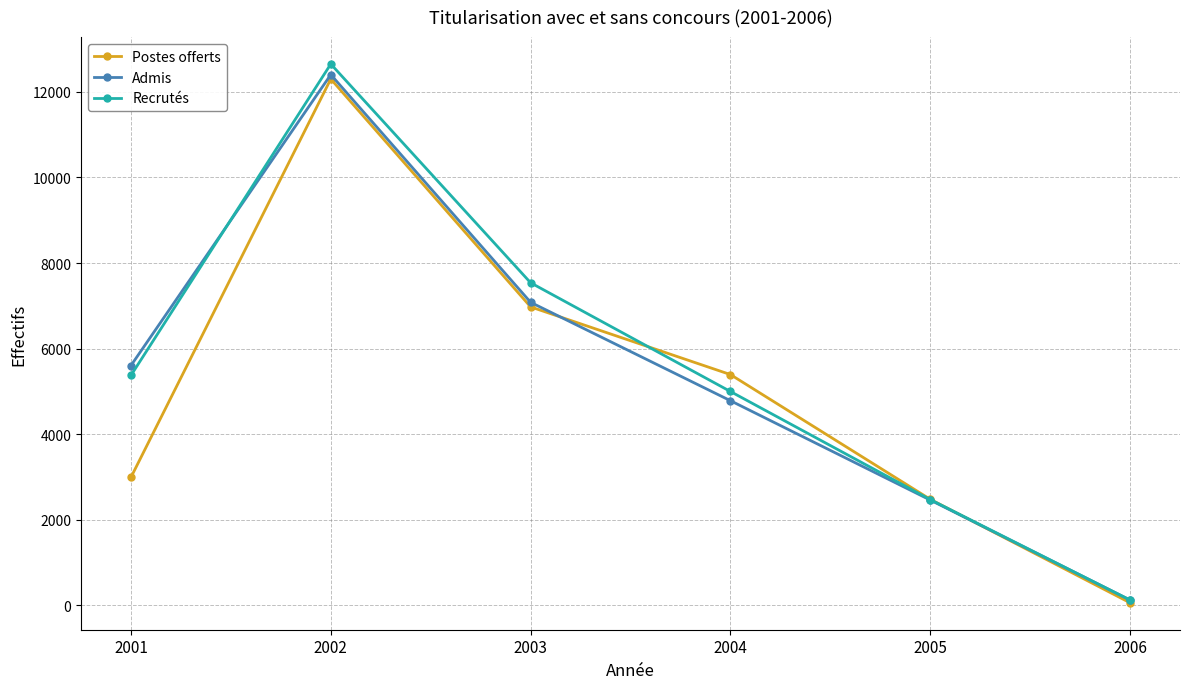

List the series in order of their overall mean, highest first.

Recrutés, Admis, Postes offerts